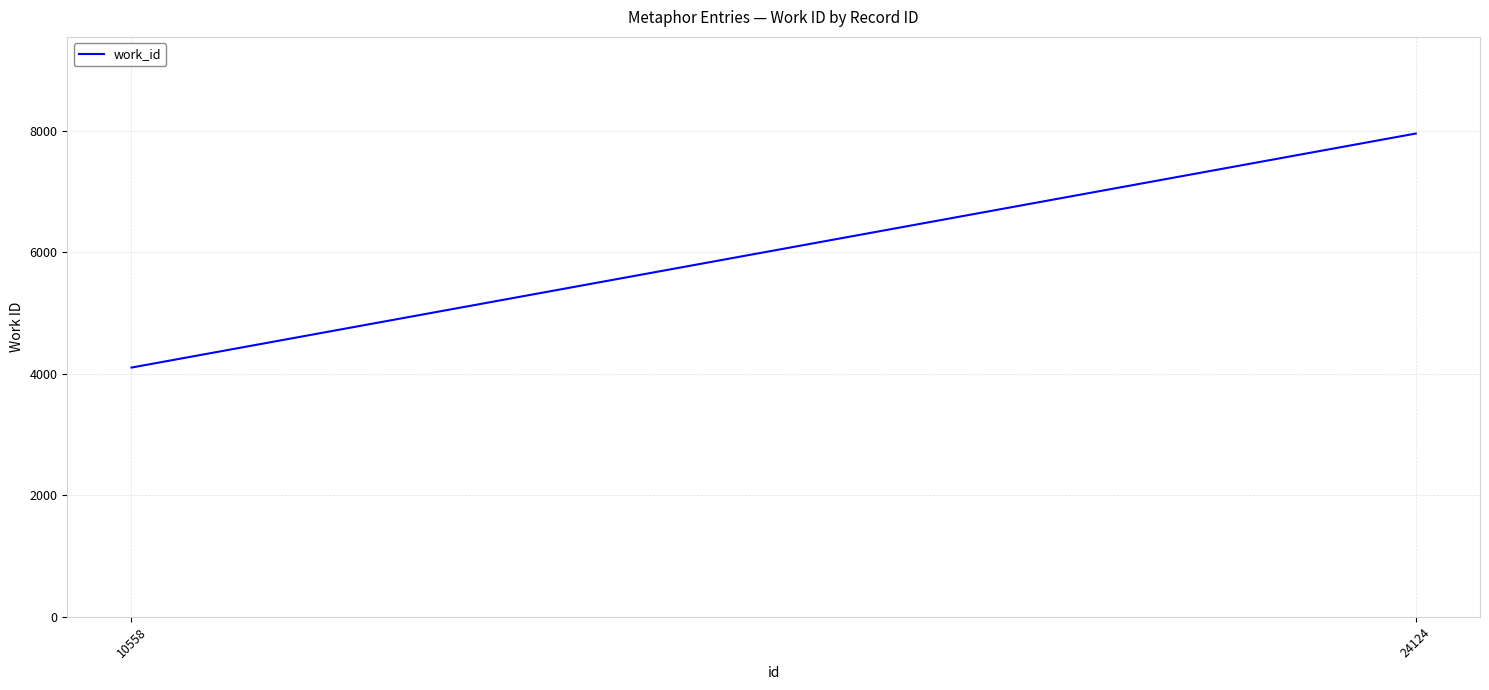

What is the value of the 2nd point from the left?

7954